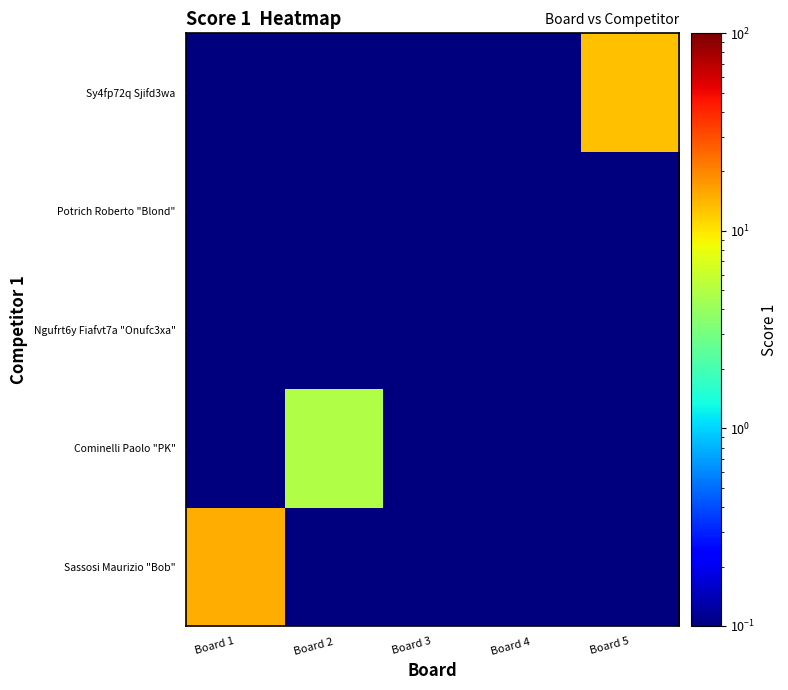

Reading left to right, extract all data points from this chart.

Sassosi Maurizio "Bob": Board 1=15.0	Board 2=0.1	Board 3=0.1	Board 4=0.1	Board 5=0.1
Cominelli Paolo "PK": Board 1=0.1	Board 2=5.0	Board 3=0.1	Board 4=0.1	Board 5=0.1
Ngufrt6y Fiafvt7a "Onufc3xa": Board 1=0.1	Board 2=0.1	Board 3=0.1	Board 4=0.1	Board 5=0.1
Potrich Roberto "Blond": Board 1=0.1	Board 2=0.1	Board 3=0.1	Board 4=0.1	Board 5=0.1
Sy4fp72q Sjifd3wa: Board 1=0.1	Board 2=0.1	Board 3=0.1	Board 4=0.1	Board 5=13.0